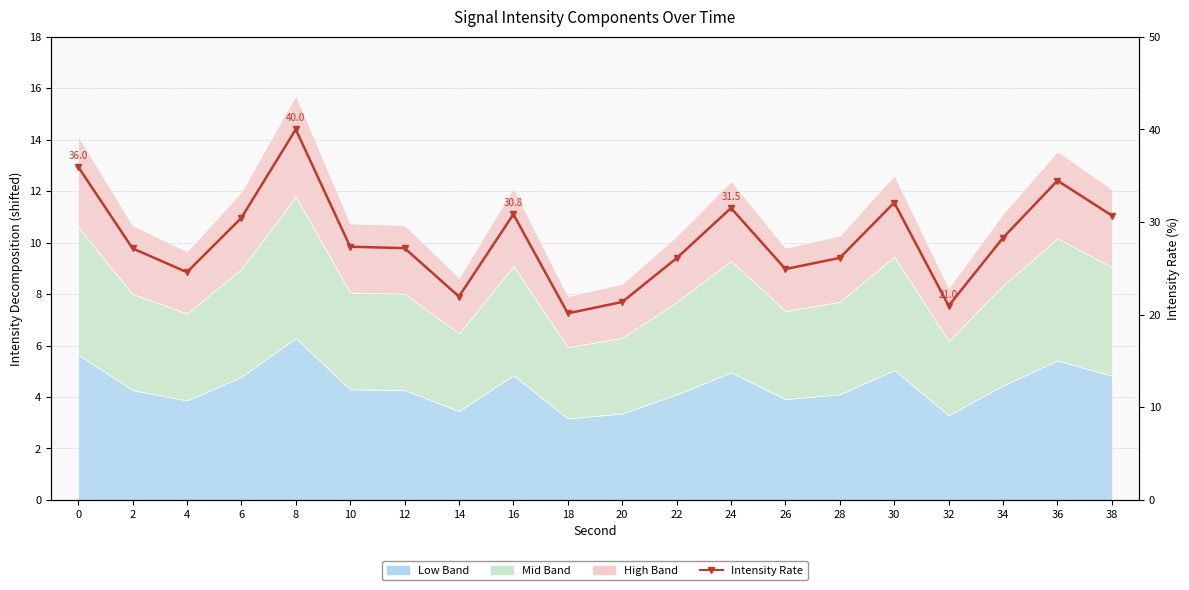

What value does the data have at 2?

27.2